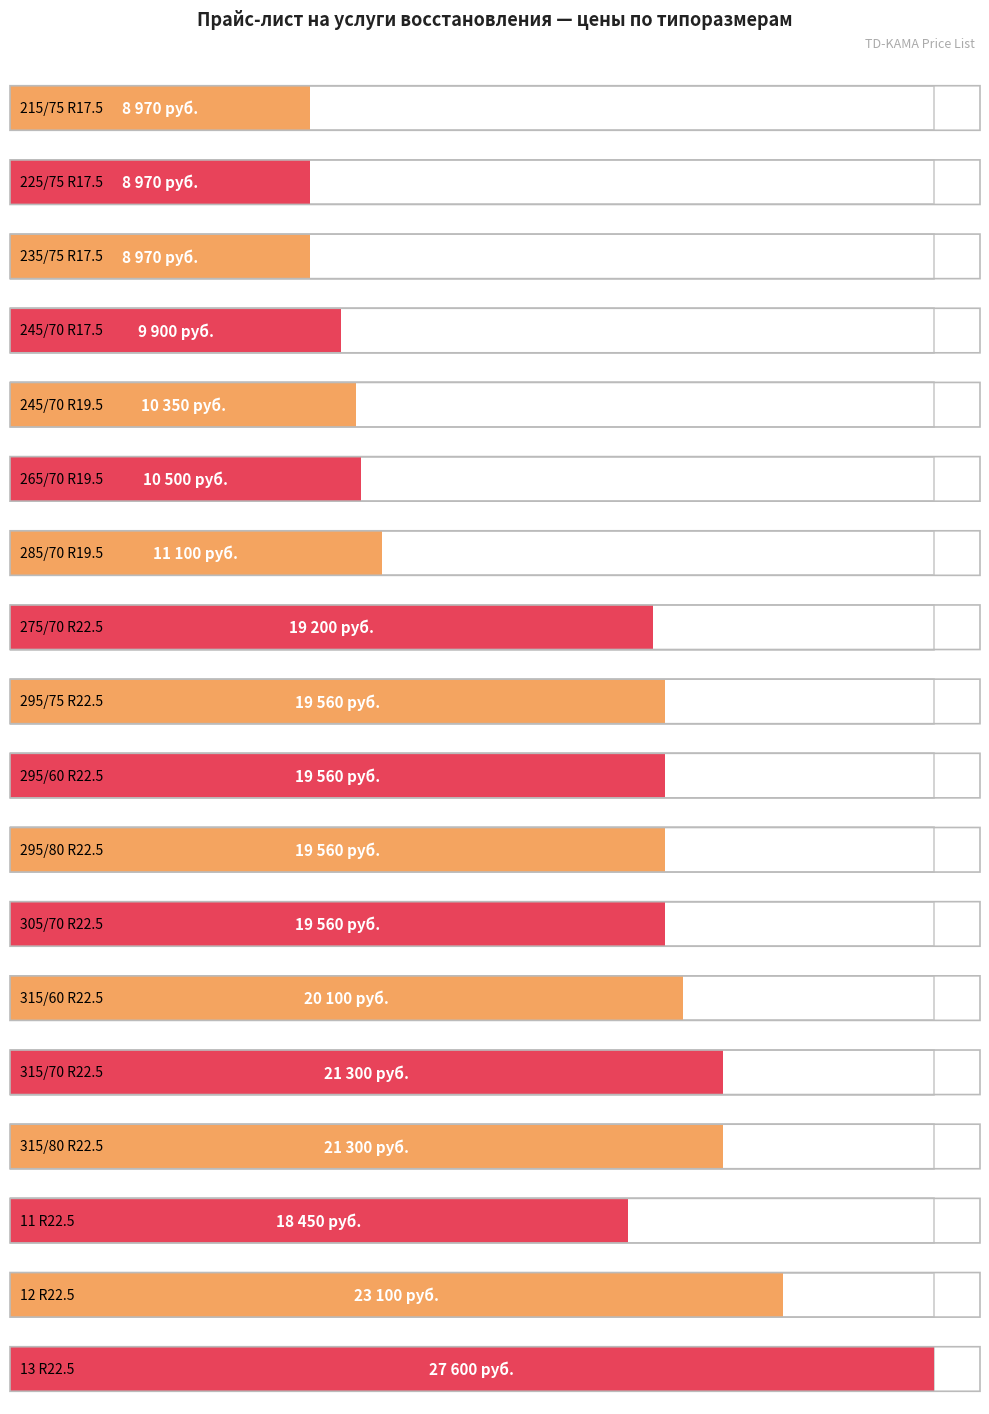

Reading left to right, transcribe all the data shown in this chart.

8970	8970	8970	9900	10350	10500	11100	19200	19560	19560	19560	19560	20100	21300	21300	18450	23100	27600